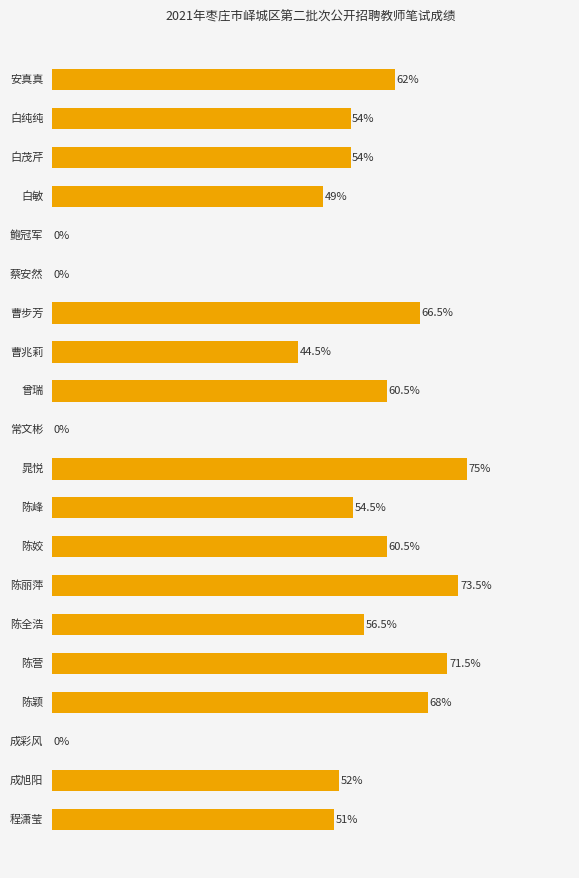

Are the bars horizontal?

Yes